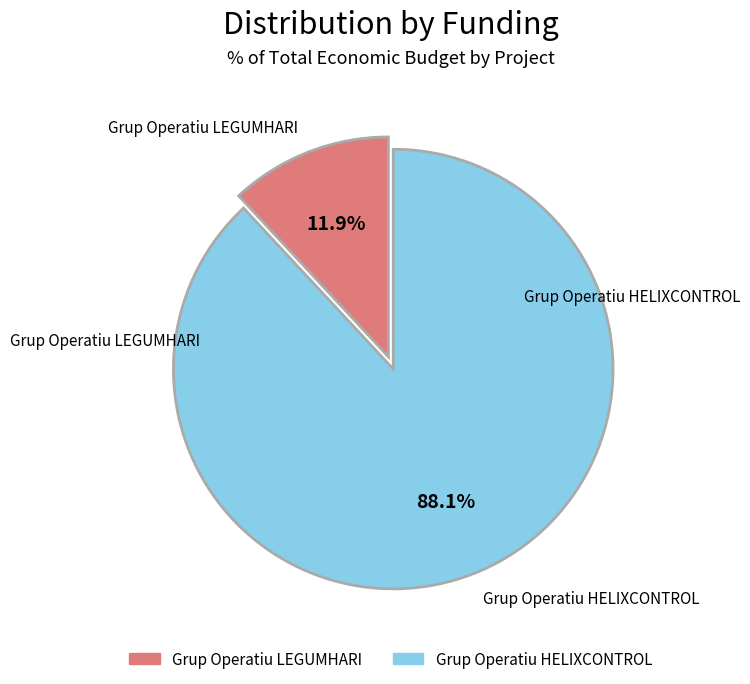

How many segments does this pie chart have?

2